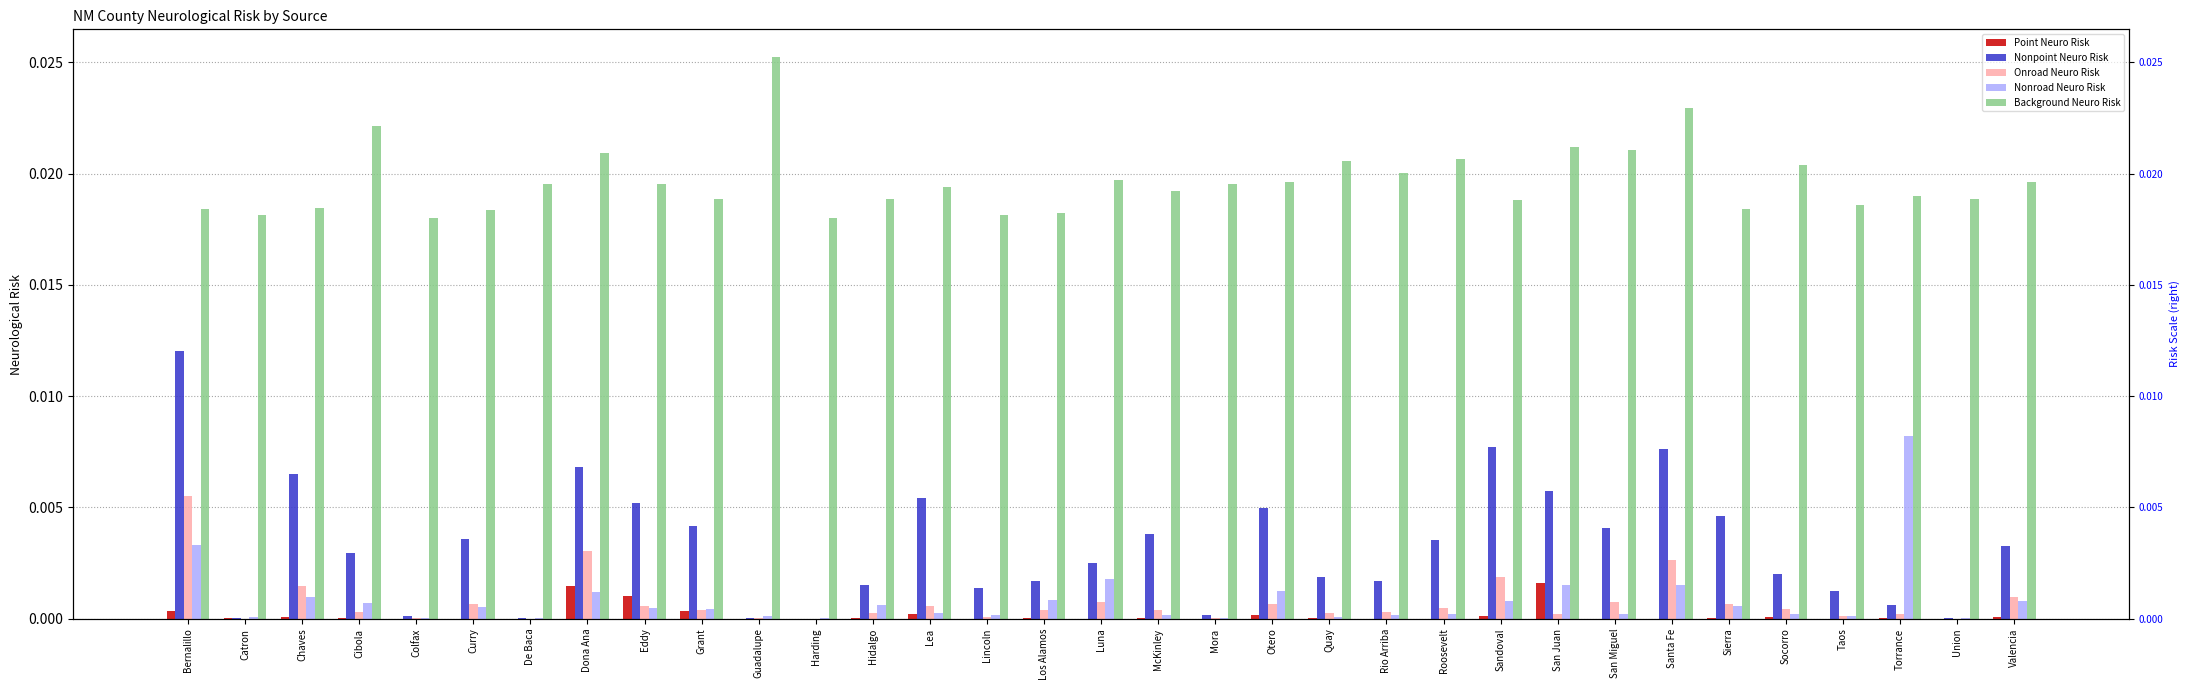

Are the bars grouped side by side (vs. stacked)?

Yes